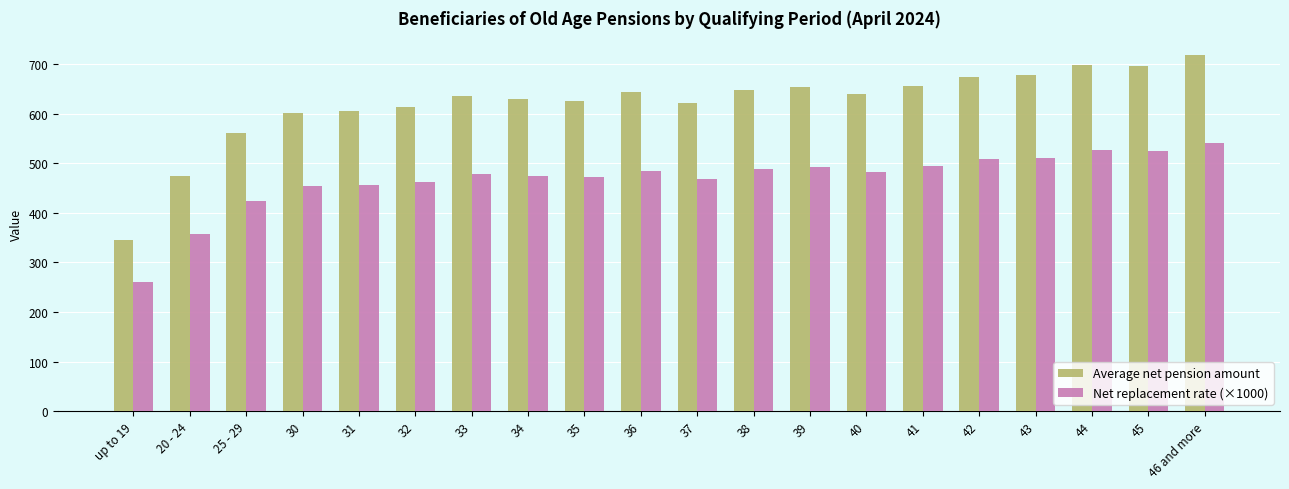

Which series has the largest range (max minus min)?

Average net pension amount